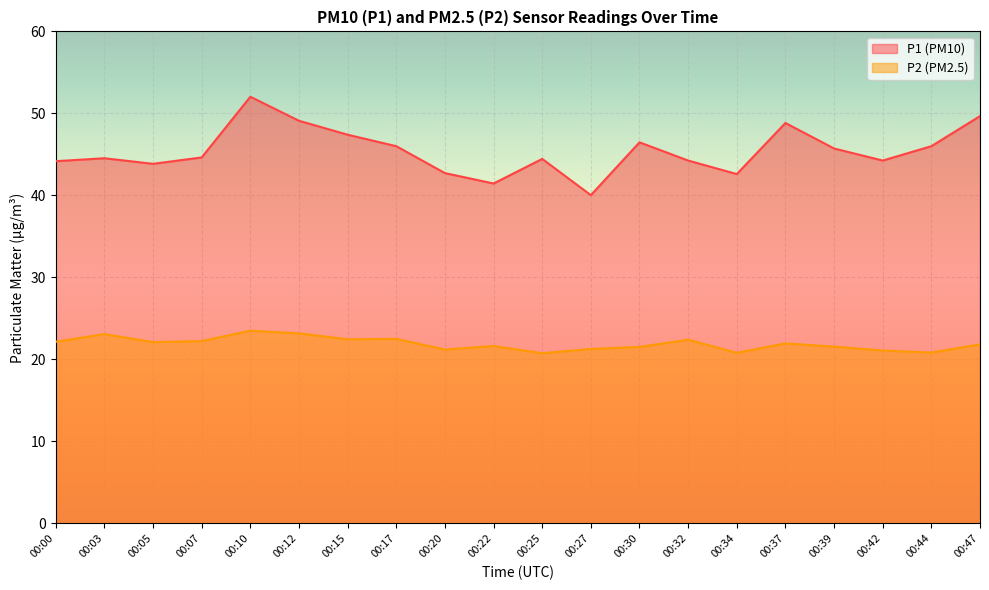

At 00:12, list the series in order from smallest to largest.

P2 (PM2.5), P1 (PM10)